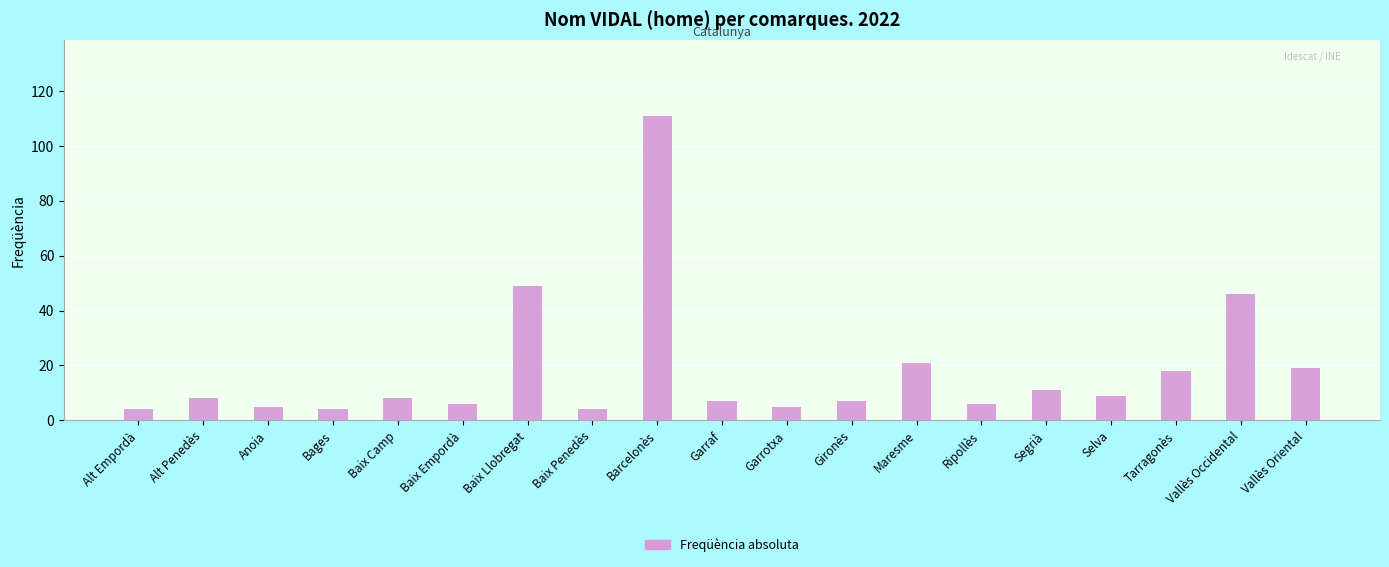

Count the number of categories in the chart.

19